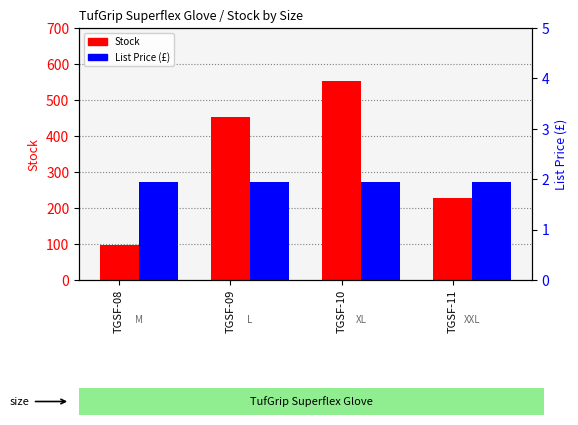

At which category is the sum across all series the highest?

TGSF-10